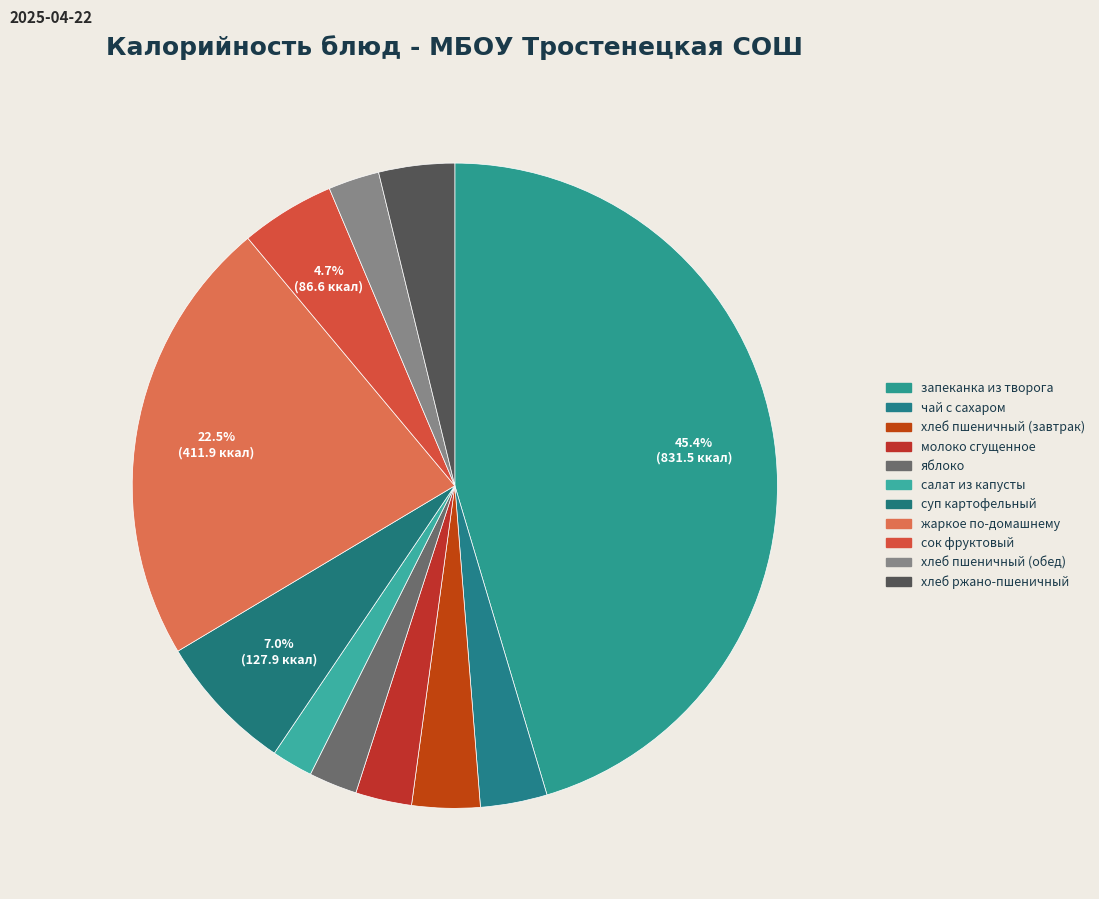

To the nearest percent, what is the difference between the largest and smallest slice percentages?

43%